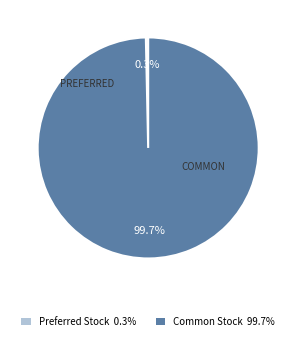

Combined, do Common Stock 99.7% and Preferred Stock 0.3% account for over 50%?

Yes